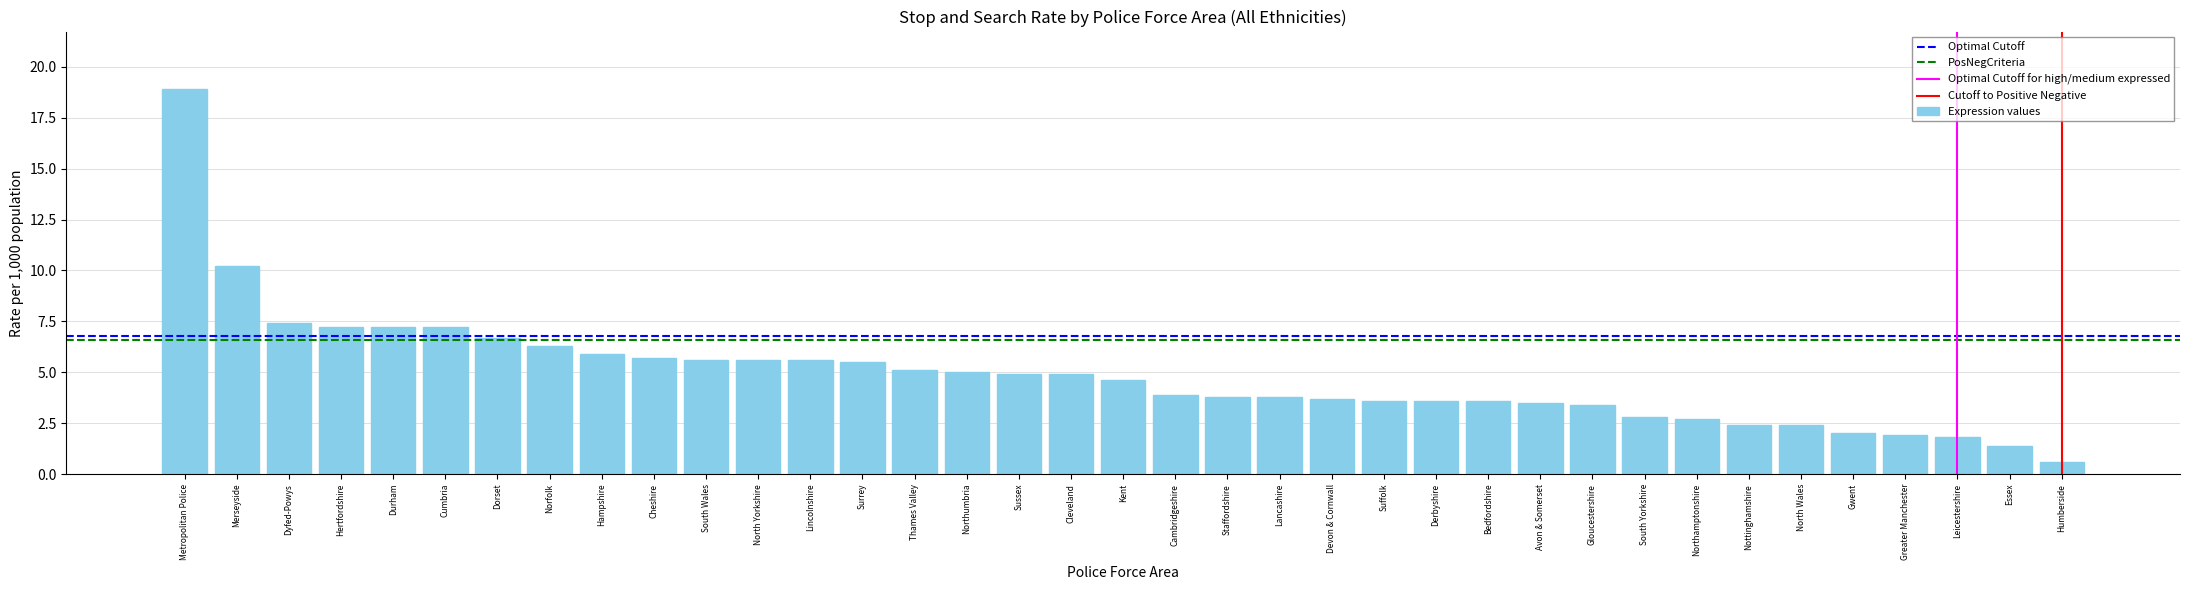

How many bars are there in total?

37